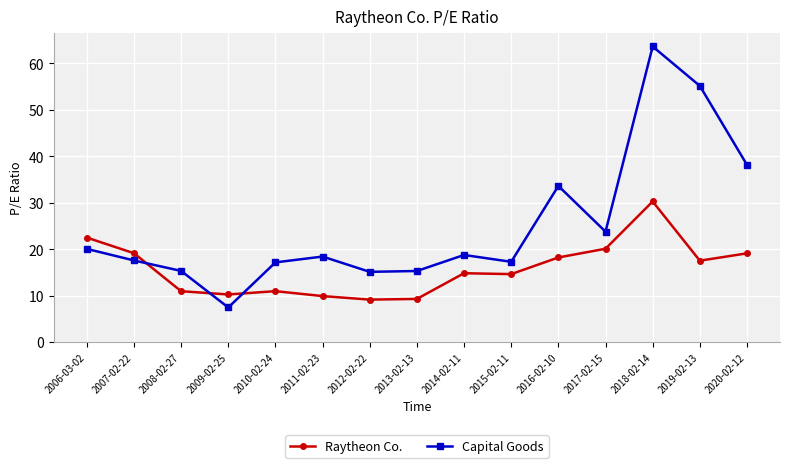

What position from the left is 2009-02-25?

4